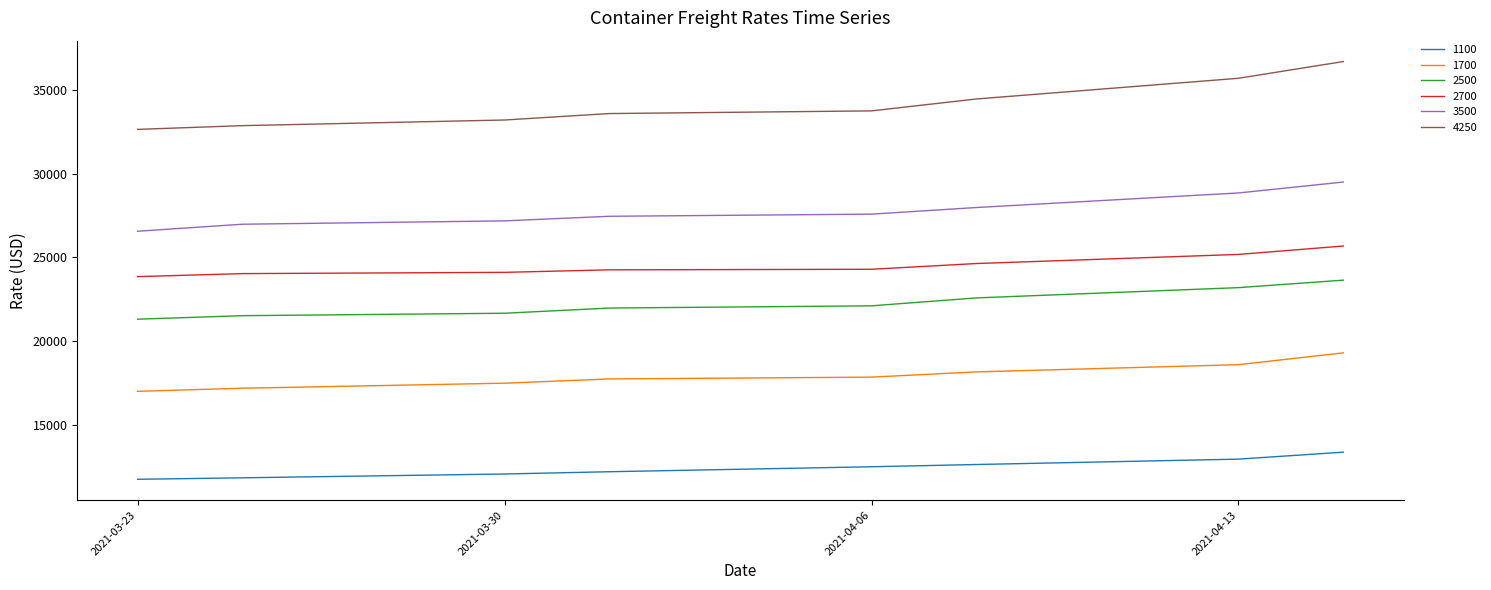

How many lines are shown in the chart?

6